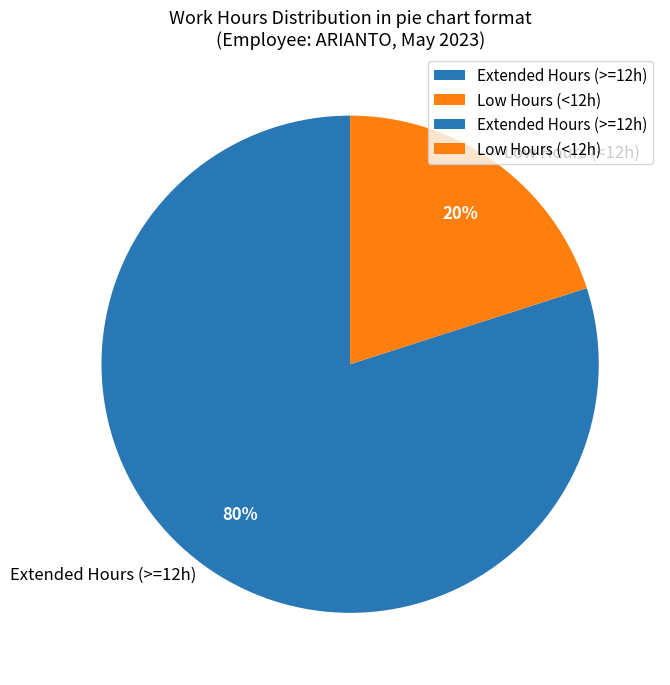

True or false: Low Hours (<12h) accounts for 20% of the total.

True